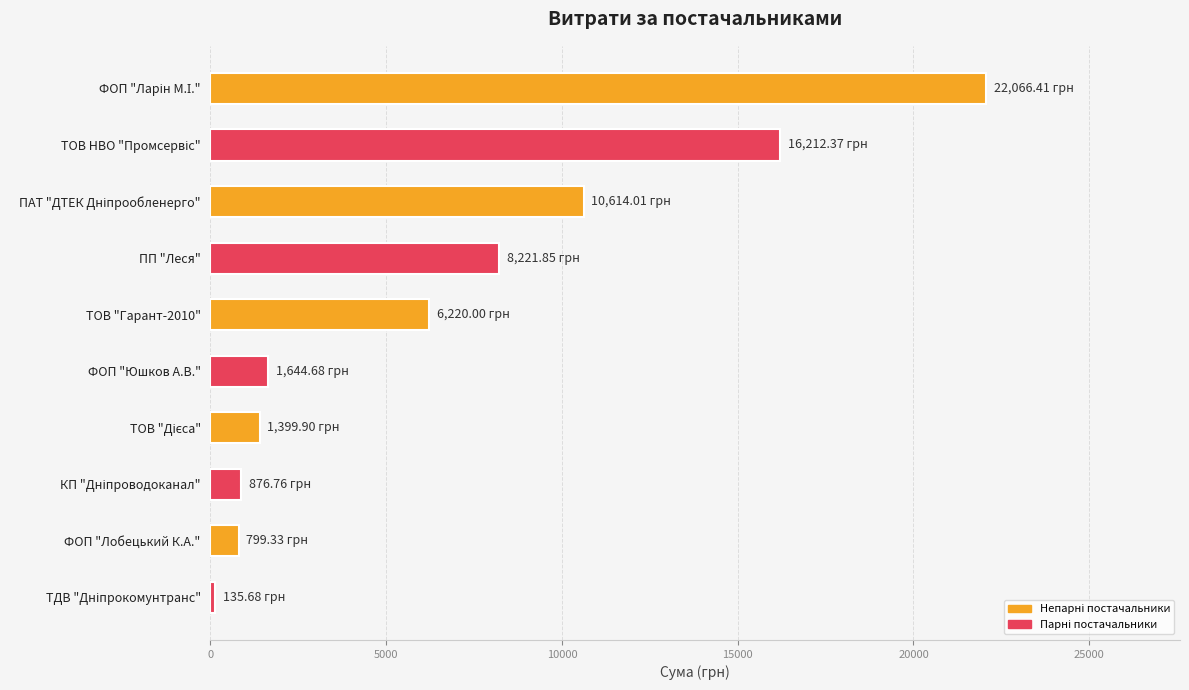

What is the difference between the maximum and minimum values?

21930.7